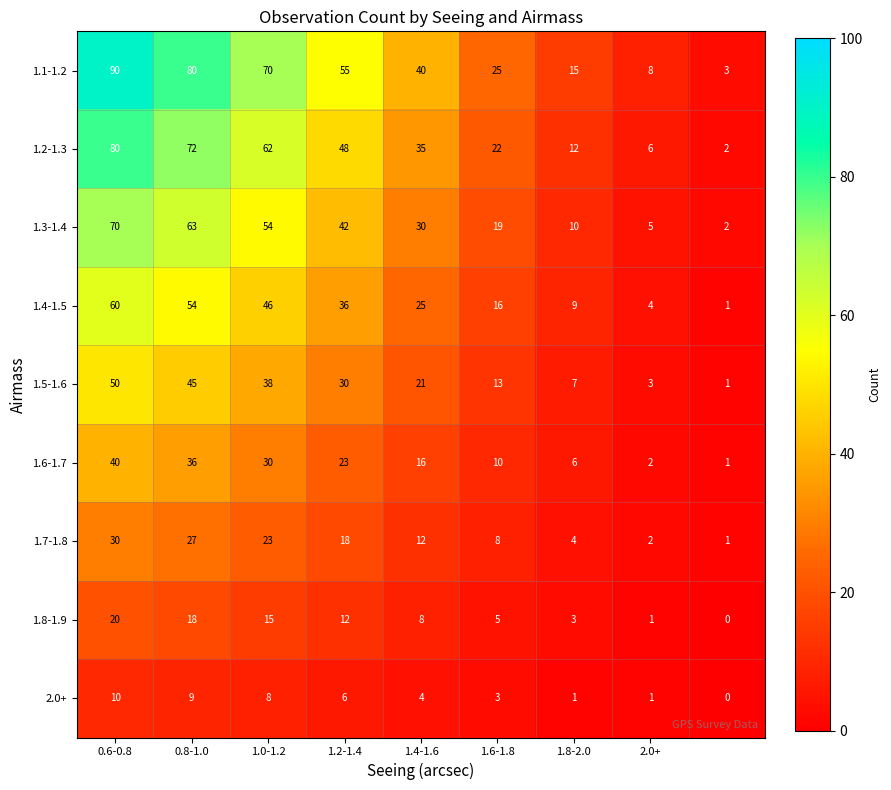

What is the greatest value displayed?

90